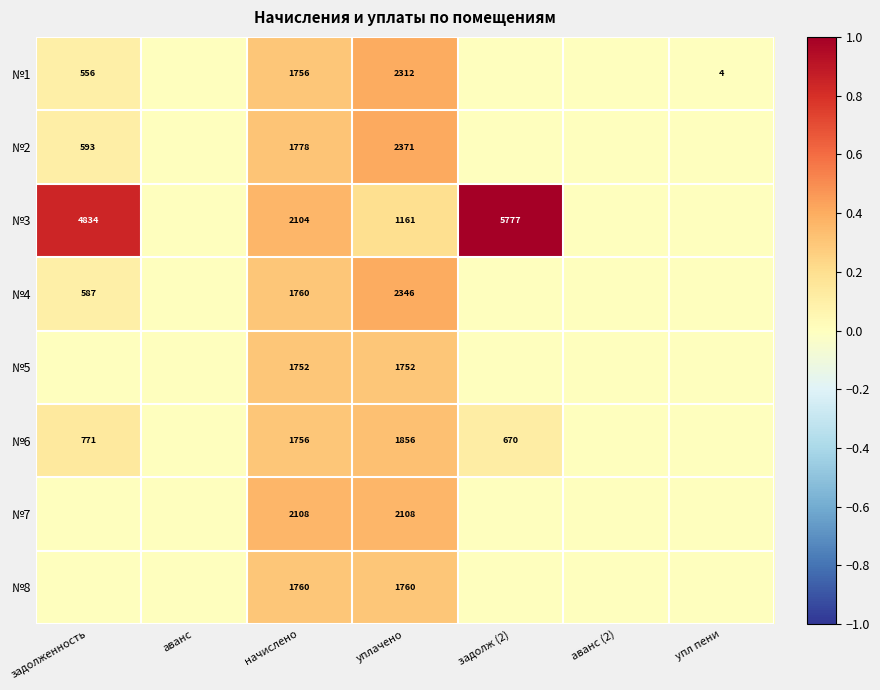

What is the total value across all series at уплачено?

15666